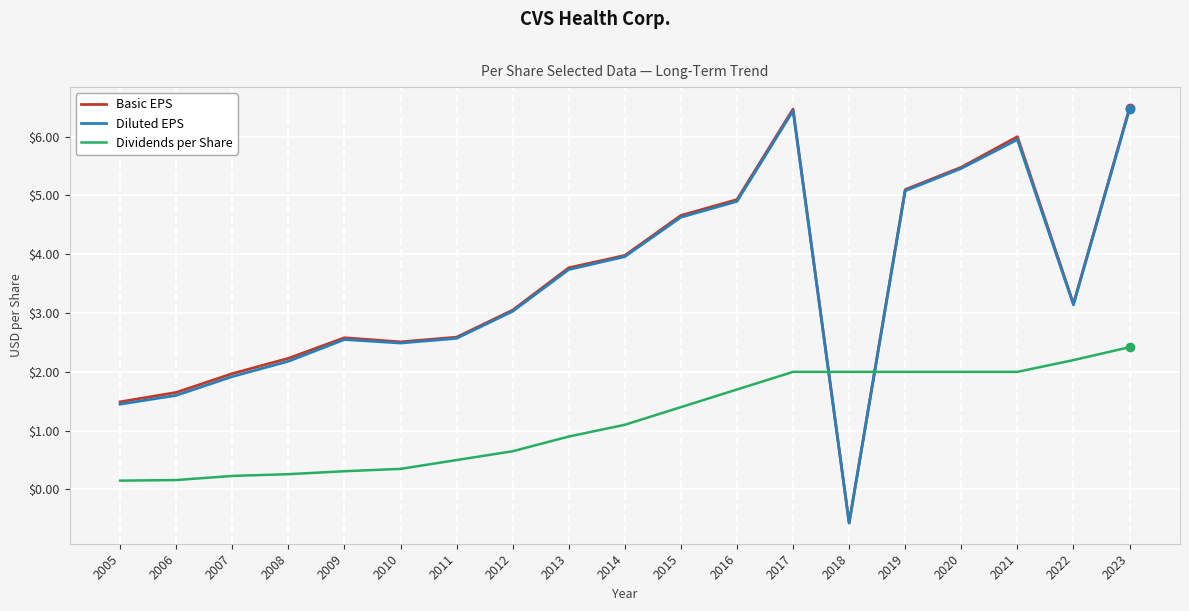

What is the difference between the maximum and minimum values in the Basic EPS series?

7.1